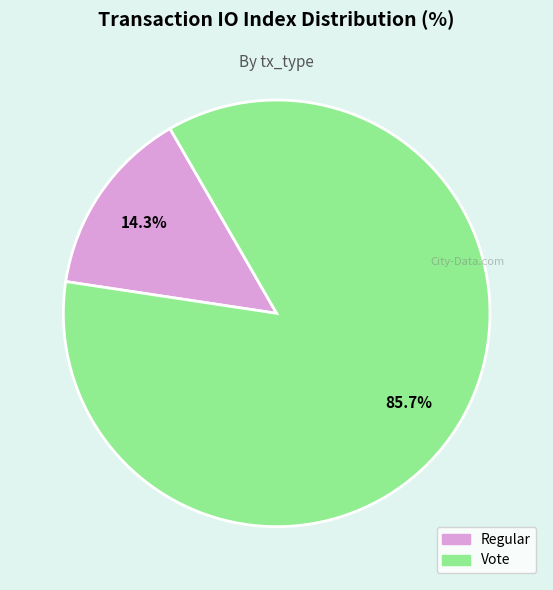

Which category has the biggest portion of the pie?

Vote